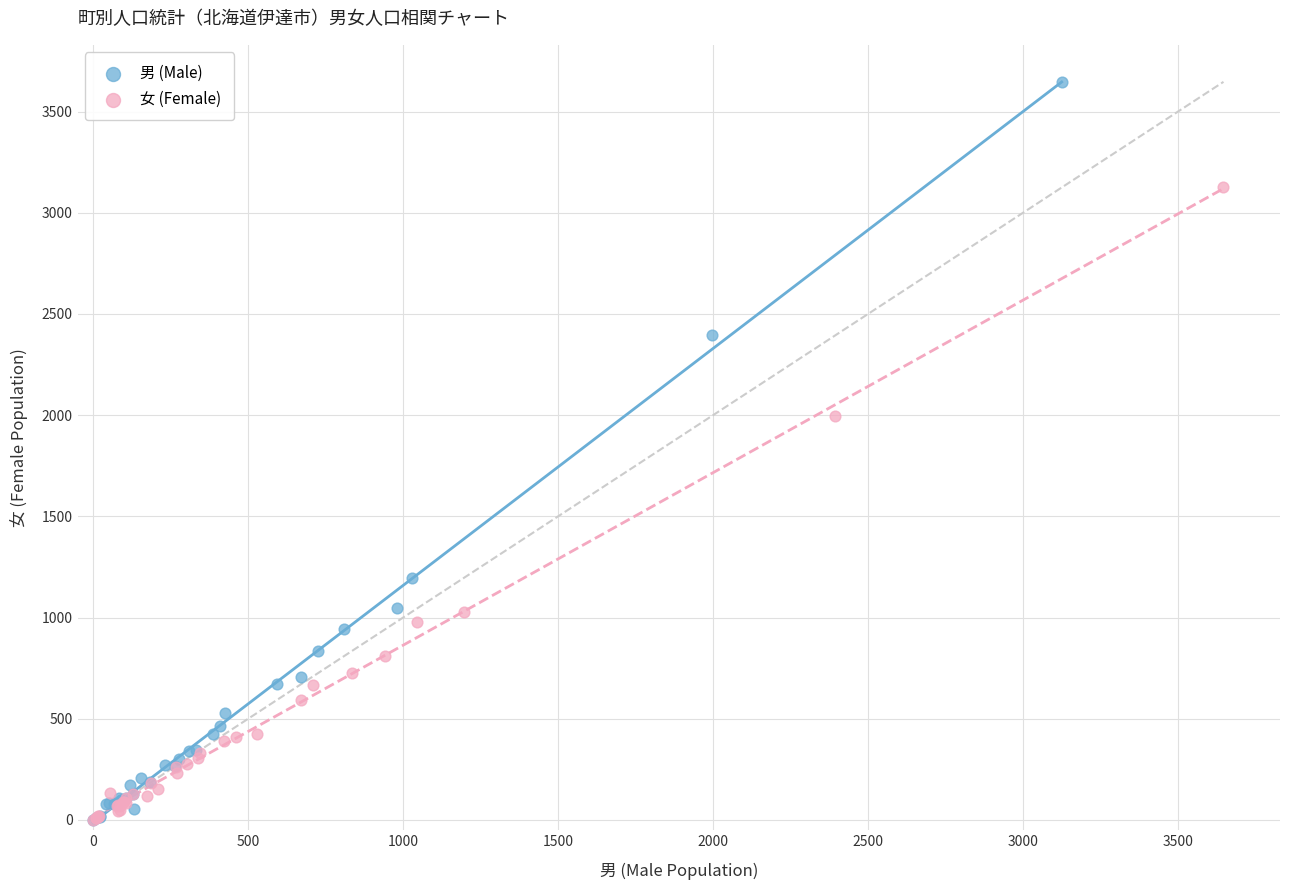

Which series has the widest spread of Y values?

男 (Male)